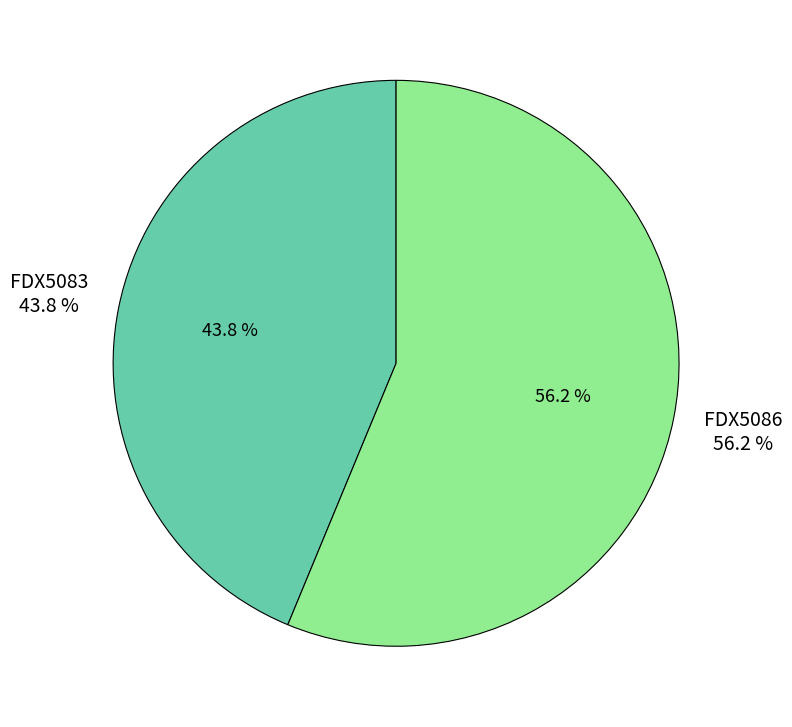

The FDX5086 slice represents 56% of the pie. True or false?

True